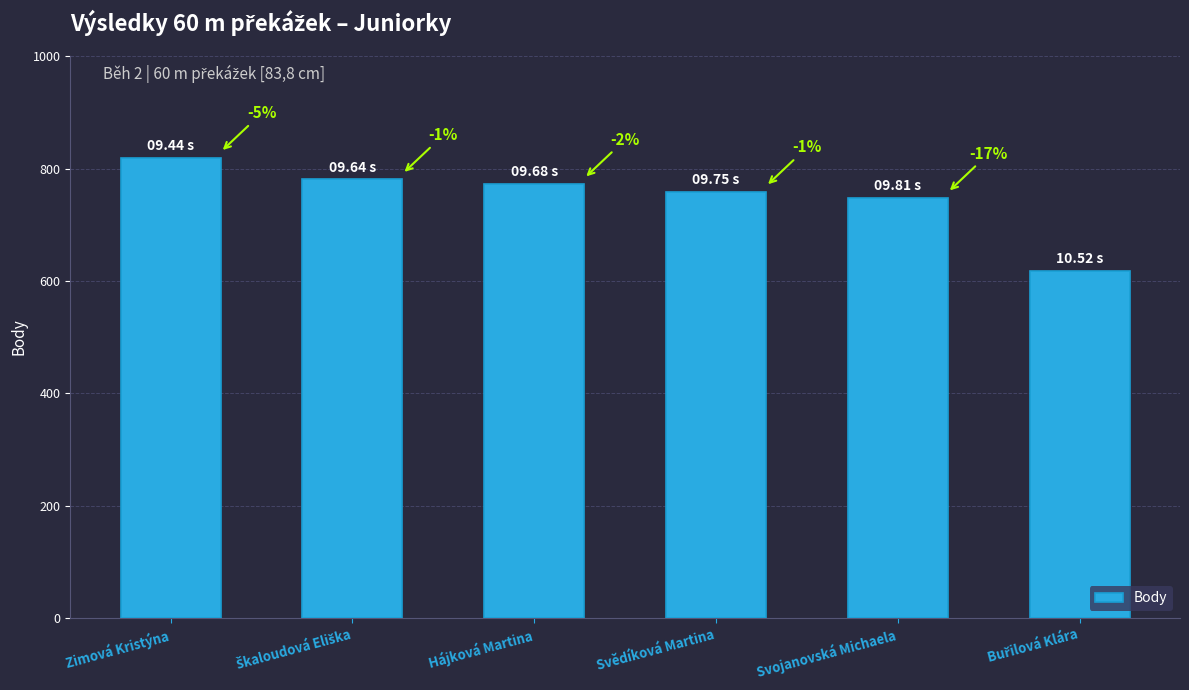

Are the bars horizontal?

No